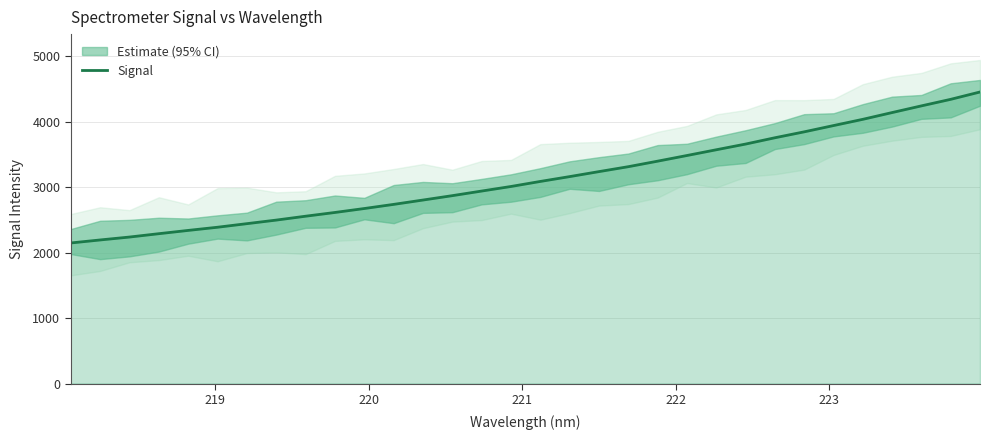

How many data points are less than 3085?

16